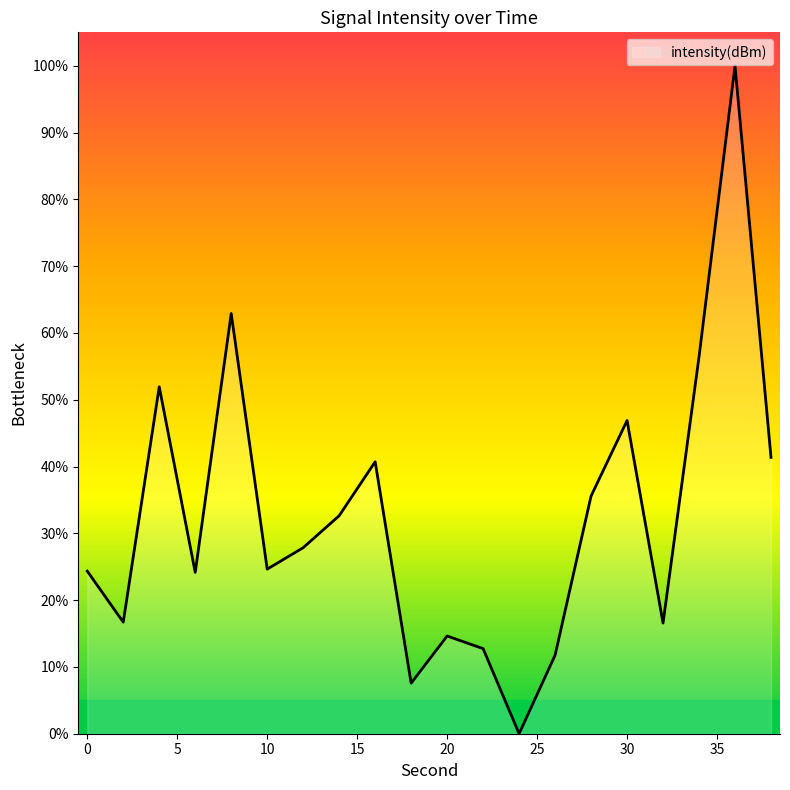

What is the average value?

32.5